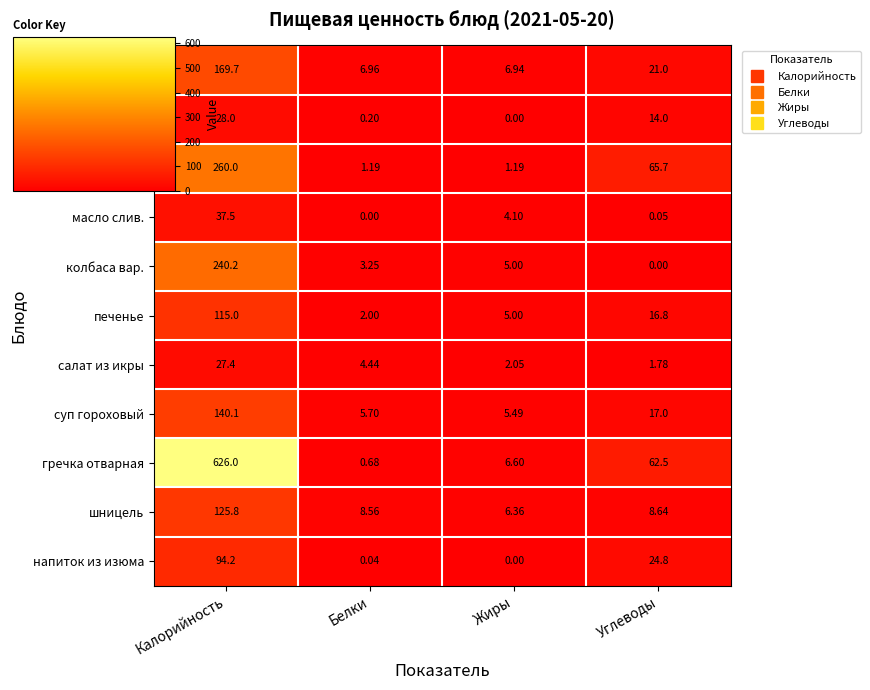

Which label corresponds to the largest value in the chart?

Калорийность